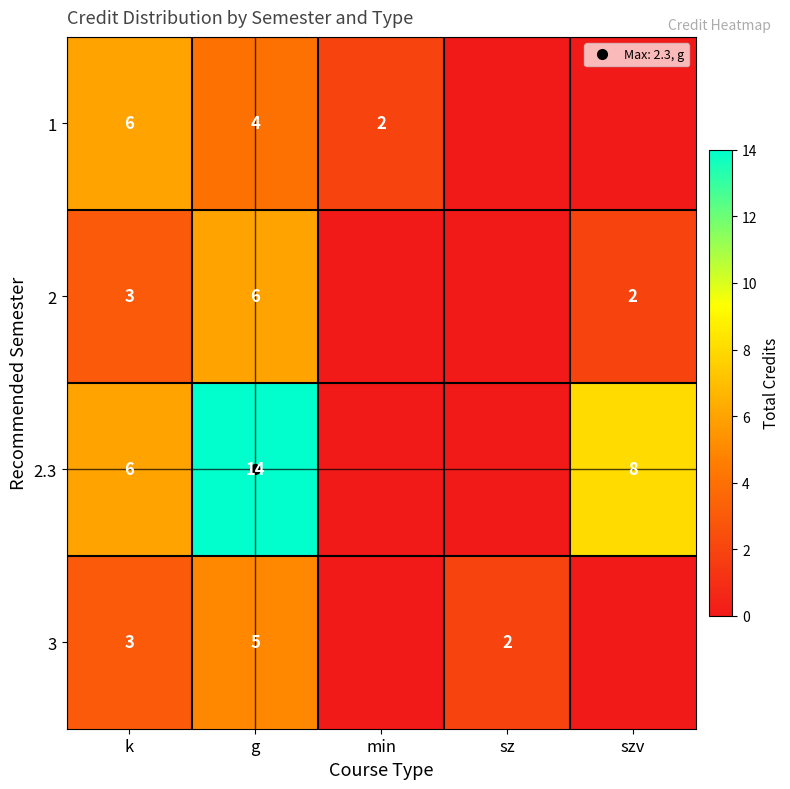

What is the total value across all series at g?

29